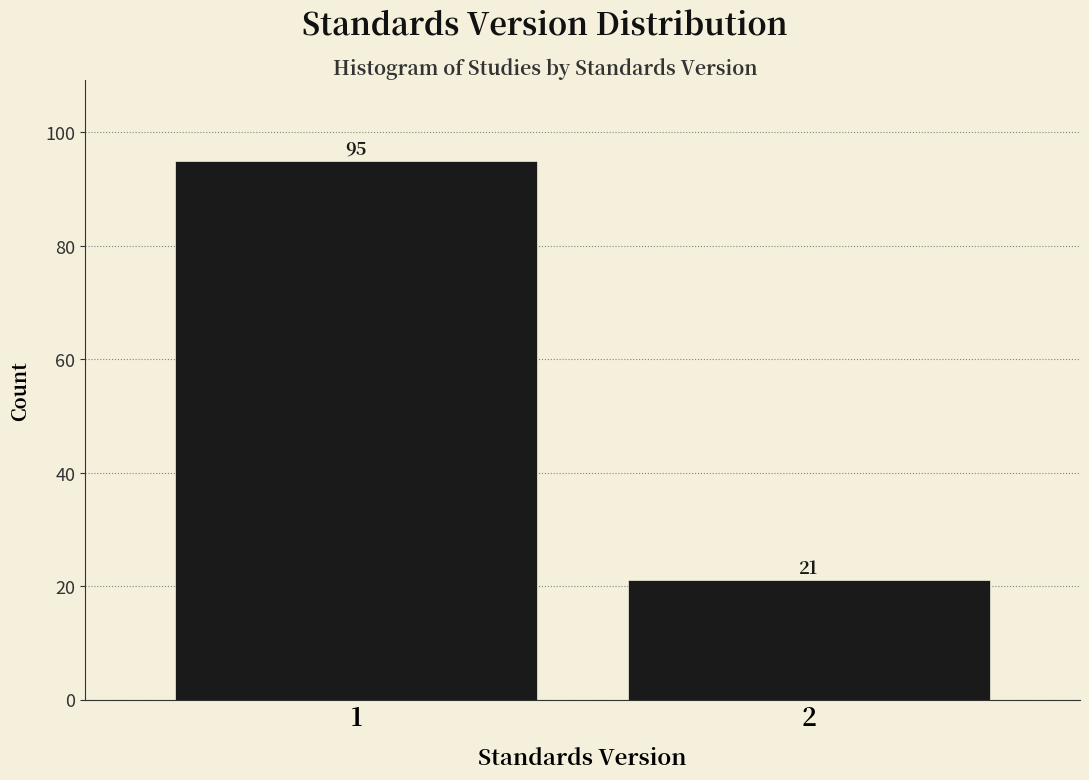

Reading right to left, extract all data points from this chart.

21	95